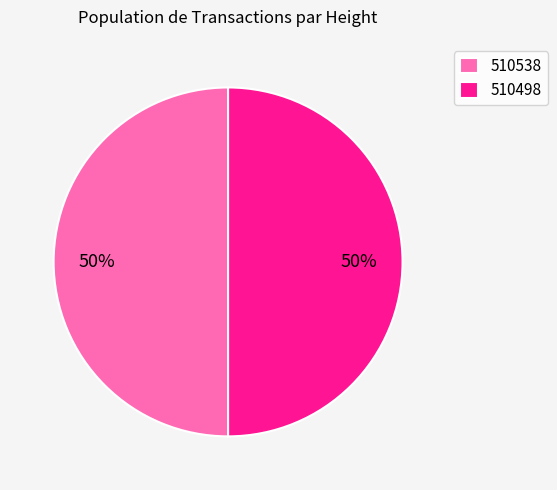

To the nearest percent, what percentage of the pie is 510538?

50%